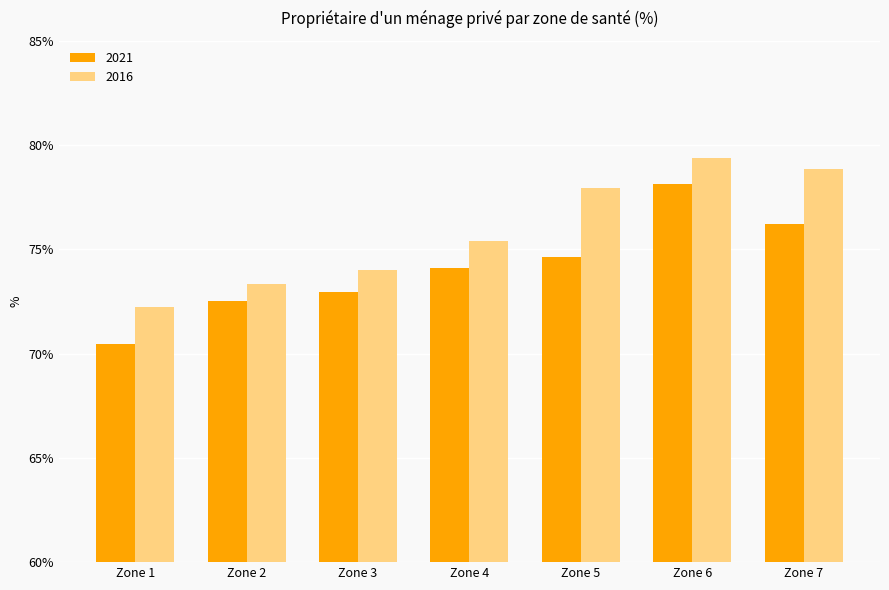

The value of 2021 at Zone 3 is 73.0. True or false?

True